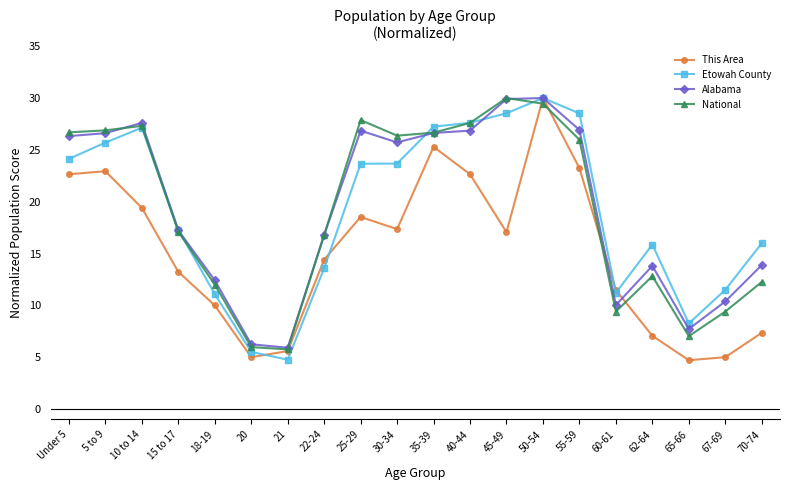

At which category does Etowah County reach its first local peak?

10 to 14